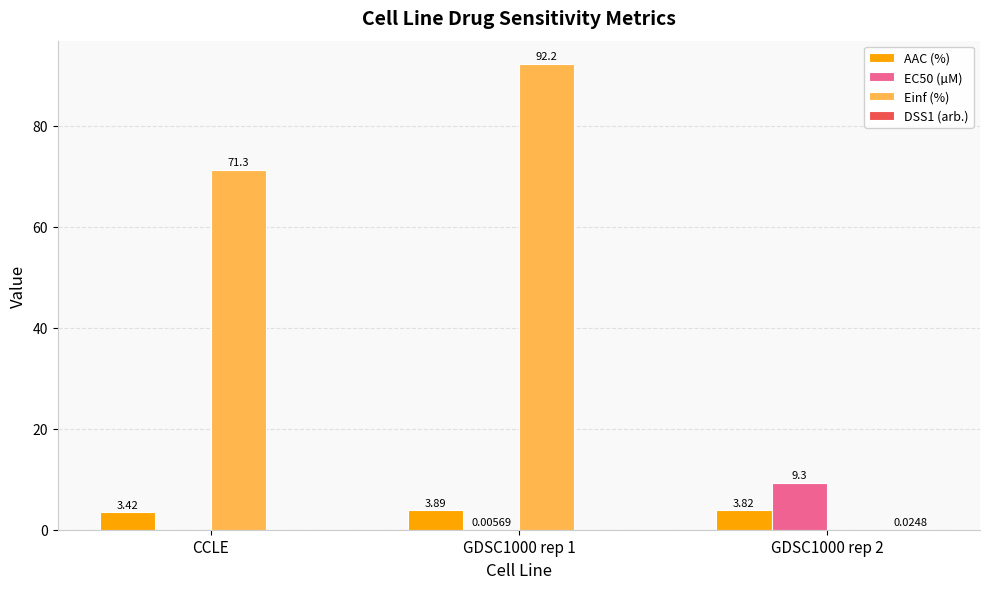

Which series changed the most between CCLE and GDSC1000 rep 2?

Einf (%)